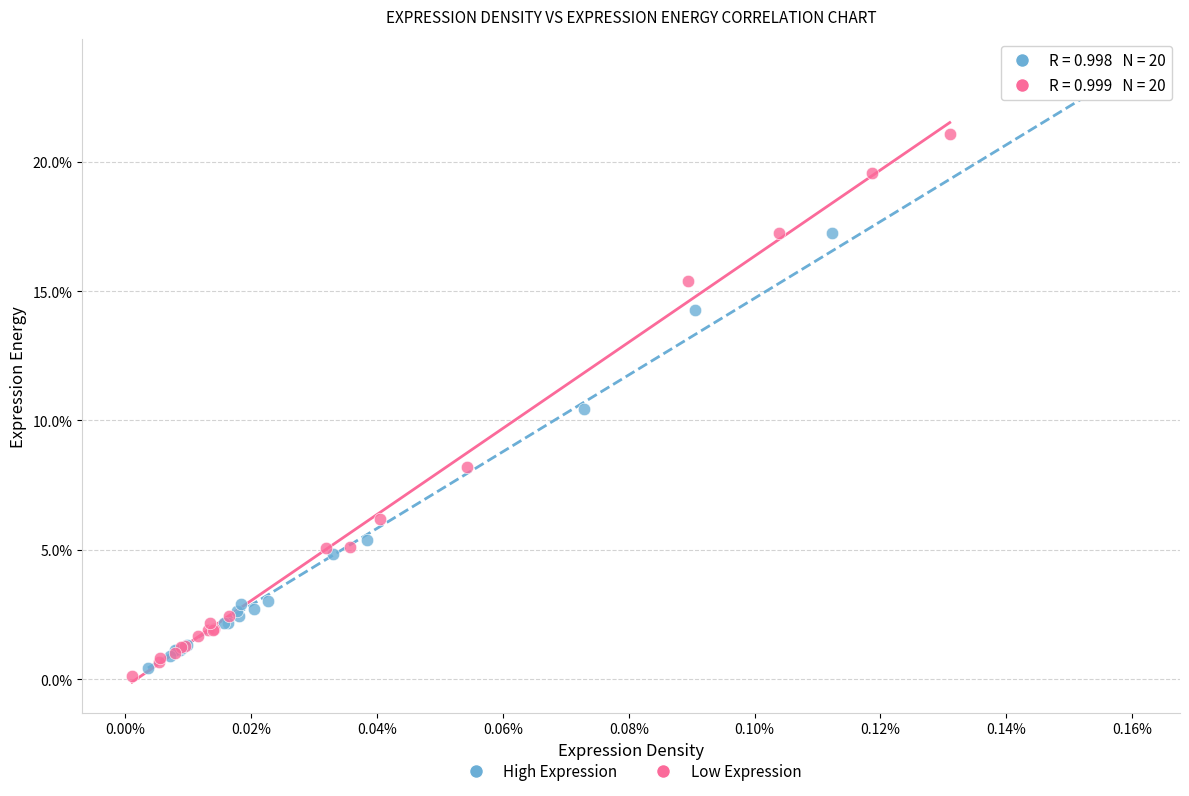

Which series contains the lowest Y value?

Low Expression